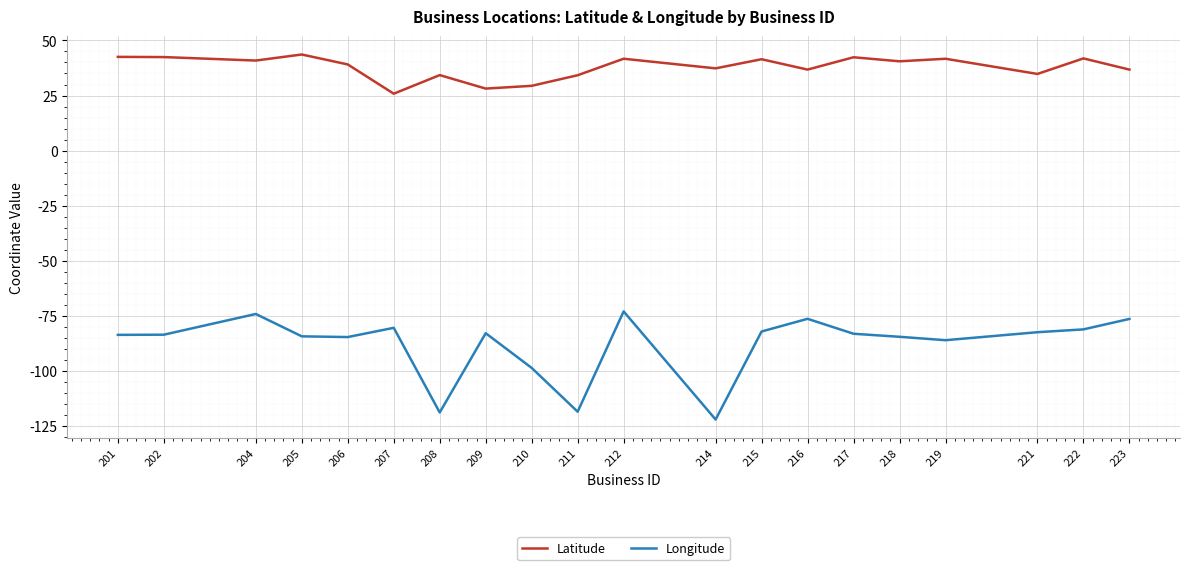

What is the average value of the Longitude series?

-87.7